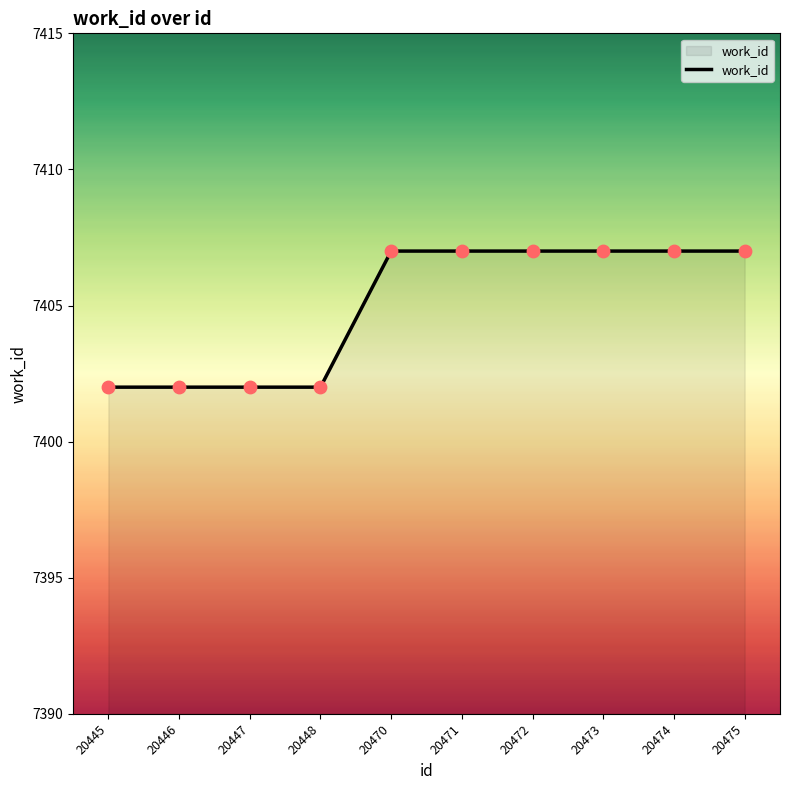

What is the change in value from 20445 to 20475?

+5